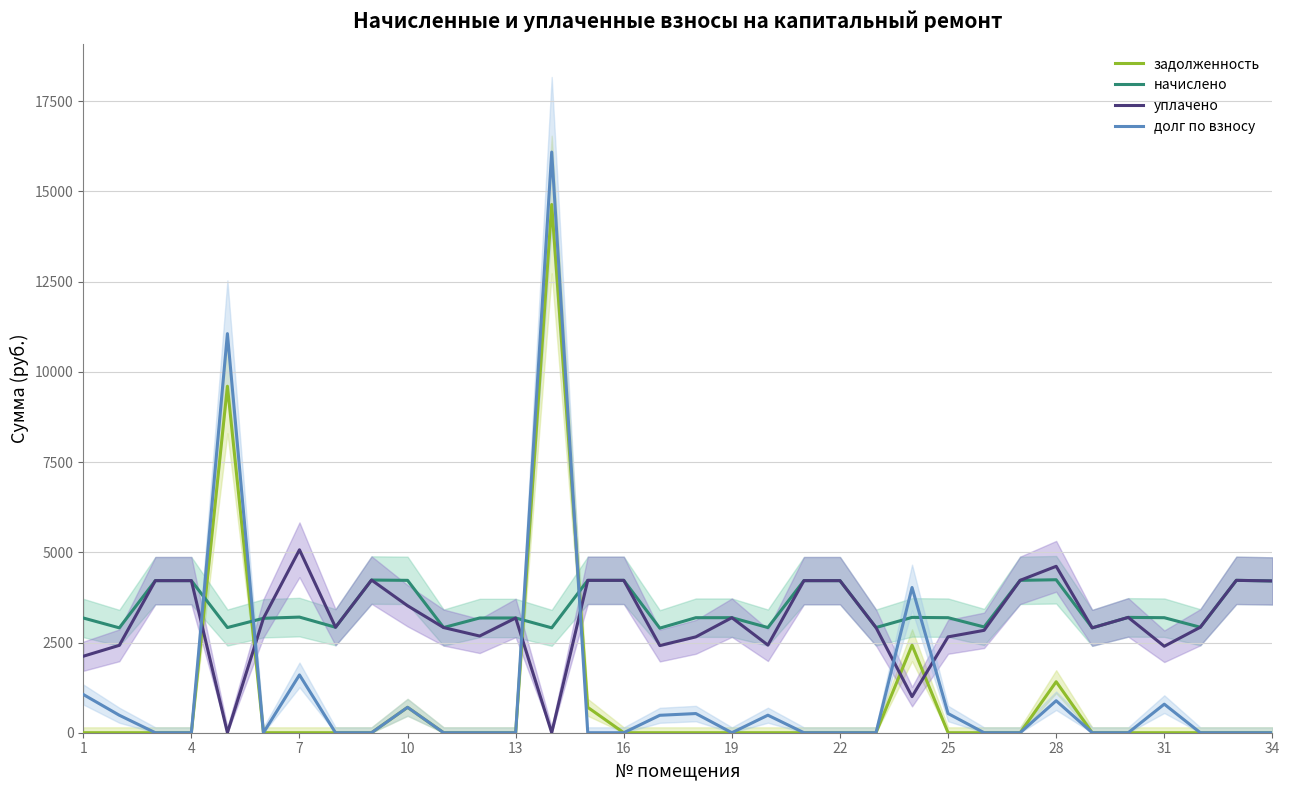

What is the average value of the уплачено series?

3126.9